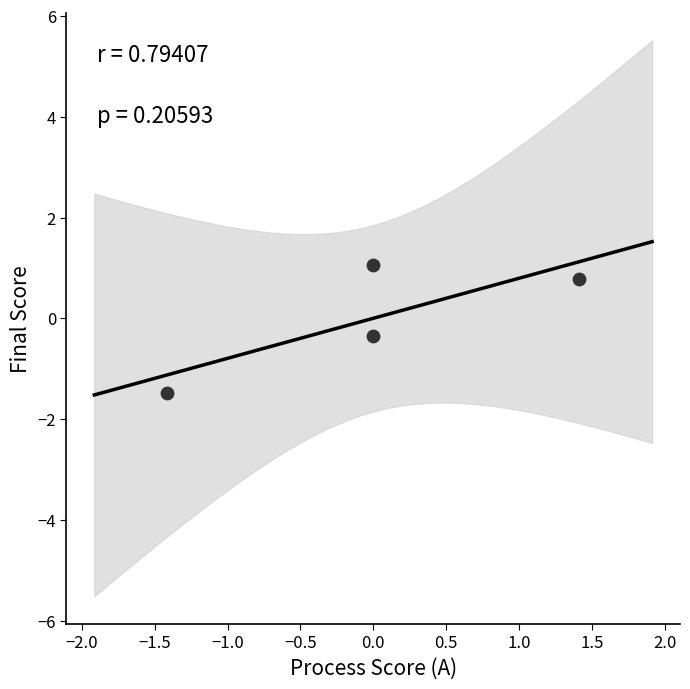

What is the range of Y values (max minus min)?

2.5